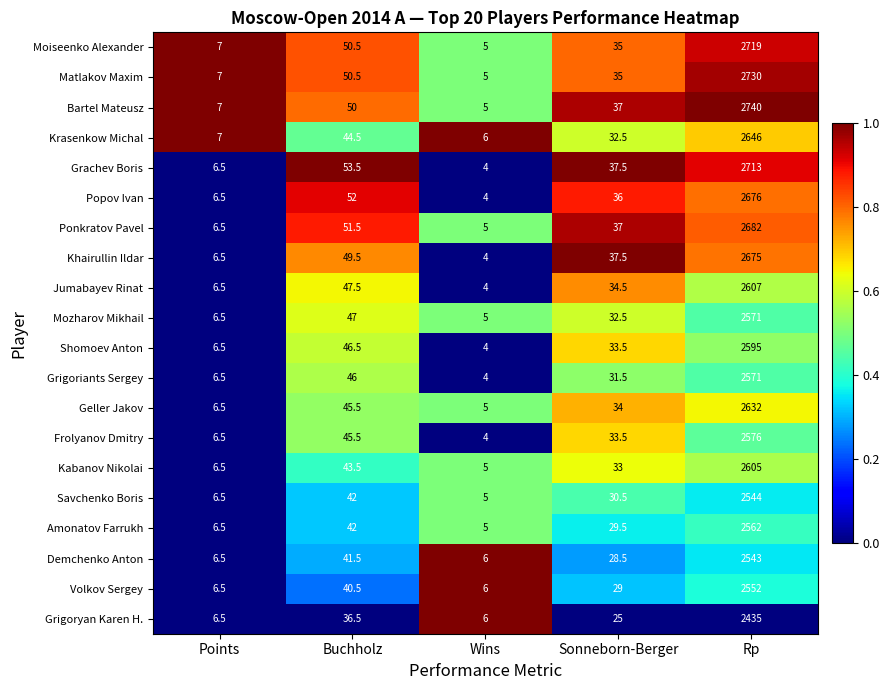

Which category has the lowest value across all series?

Wins